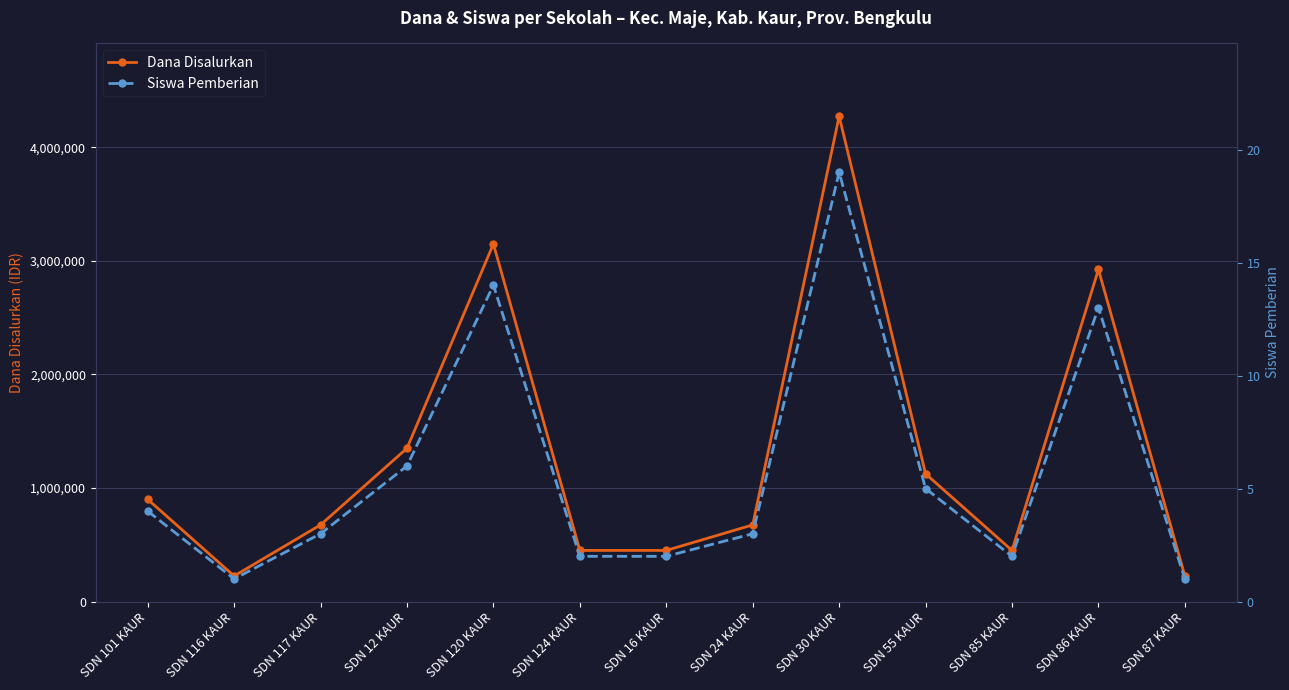

The value of Siswa Pemberian at SDN 86 KAUR is 13. True or false?

True